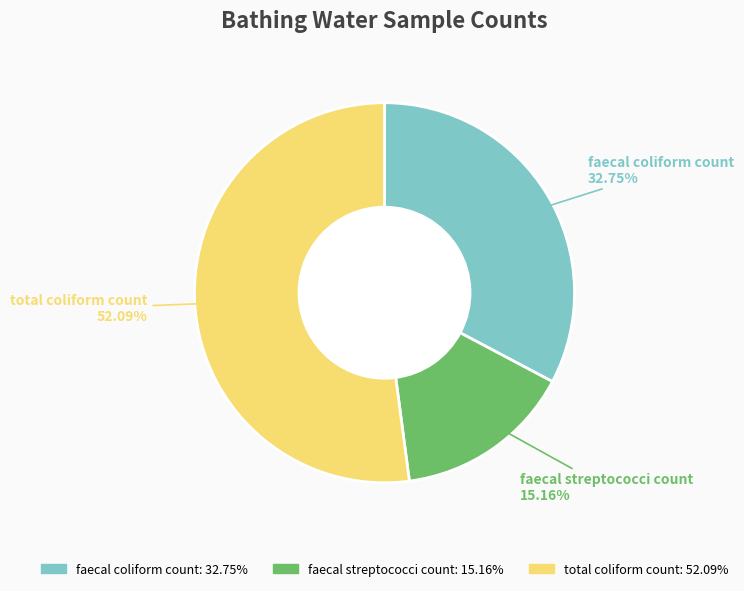

Do faecal coliform count and total coliform count together represent more than half of the pie?

Yes